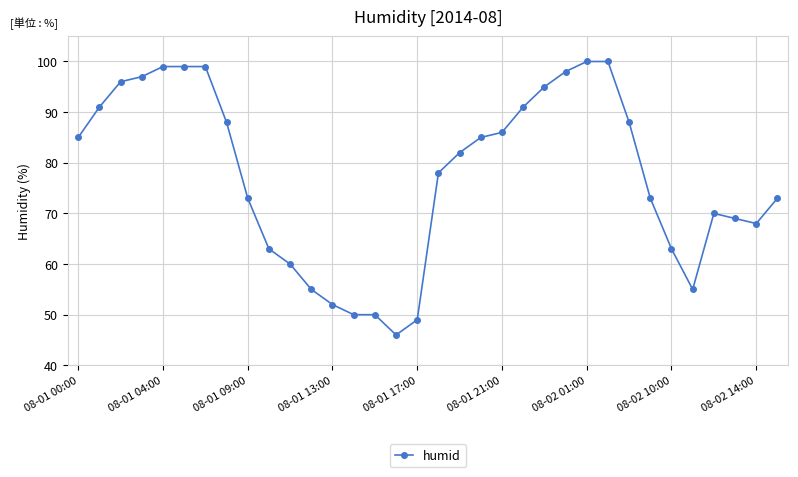

True or false: the data has more than 0 interior local peaks.

True